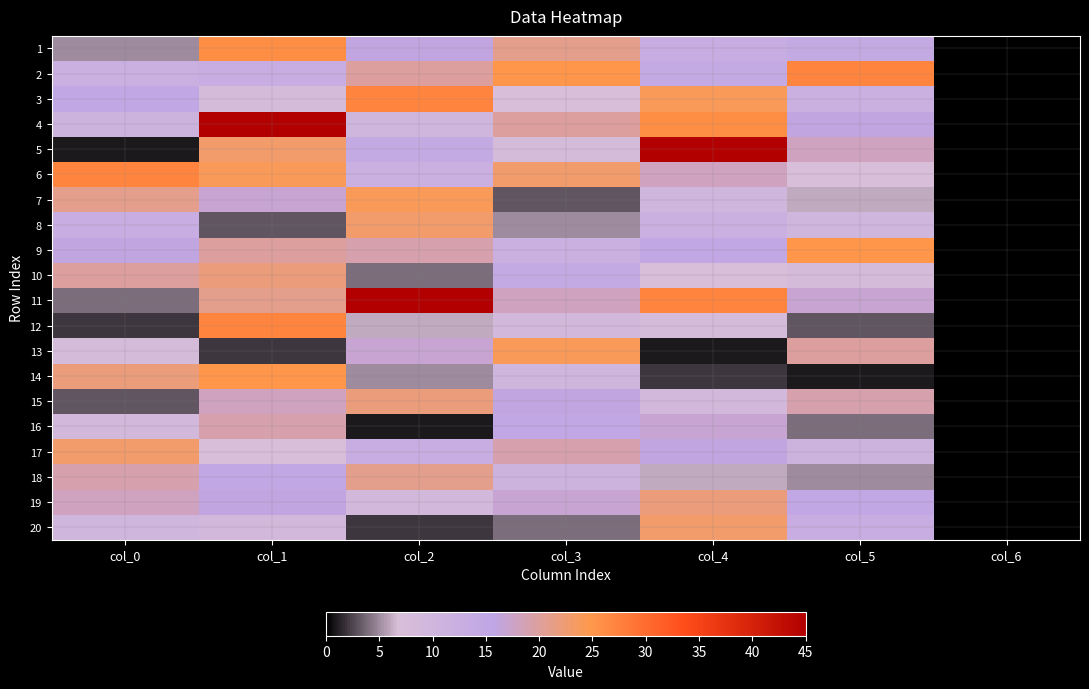

Reading left to right, list all the values displayed in this chart.

1: col_0=5	col_1=26	col_2=16	col_3=21	col_4=13	col_5=14	col_6=0
2: col_0=12	col_1=13	col_2=20	col_3=25	col_4=14	col_5=27	col_6=0
3: col_0=15	col_1=8	col_2=27	col_3=7	col_4=24	col_5=12	col_6=0
4: col_0=11	col_1=45	col_2=10	col_3=20	col_4=26	col_5=16	col_6=0
5: col_0=1	col_1=23	col_2=14	col_3=8	col_4=45	col_5=18	col_6=0
6: col_0=27	col_1=24	col_2=12	col_3=23	col_4=18	col_5=7	col_6=0
7: col_0=21	col_1=17	col_2=24	col_3=3	col_4=10	col_5=6	col_6=0
8: col_0=13	col_1=3	col_2=23	col_3=5	col_4=12	col_5=10	col_6=0
9: col_0=16	col_1=20	col_2=19	col_3=12	col_4=15	col_5=25	col_6=0
10: col_0=20	col_1=22	col_2=4	col_3=14	col_4=7	col_5=8	col_6=0
11: col_0=4	col_1=21	col_2=45	col_3=18	col_4=27	col_5=17	col_6=0
12: col_0=2	col_1=27	col_2=6	col_3=9	col_4=8	col_5=3	col_6=0
13: col_0=8	col_1=2	col_2=17	col_3=24	col_4=1	col_5=20	col_6=0
14: col_0=22	col_1=25	col_2=5	col_3=10	col_4=2	col_5=1	col_6=0
15: col_0=3	col_1=18	col_2=22	col_3=16	col_4=9	col_5=19	col_6=0
16: col_0=9	col_1=19	col_2=1	col_3=15	col_4=17	col_5=4	col_6=0
17: col_0=23	col_1=7	col_2=13	col_3=19	col_4=16	col_5=11	col_6=0
18: col_0=19	col_1=15	col_2=21	col_3=11	col_4=6	col_5=5	col_6=0
19: col_0=18	col_1=16	col_2=9	col_3=17	col_4=22	col_5=15	col_6=0
20: col_0=10	col_1=9	col_2=2	col_3=4	col_4=23	col_5=13	col_6=0